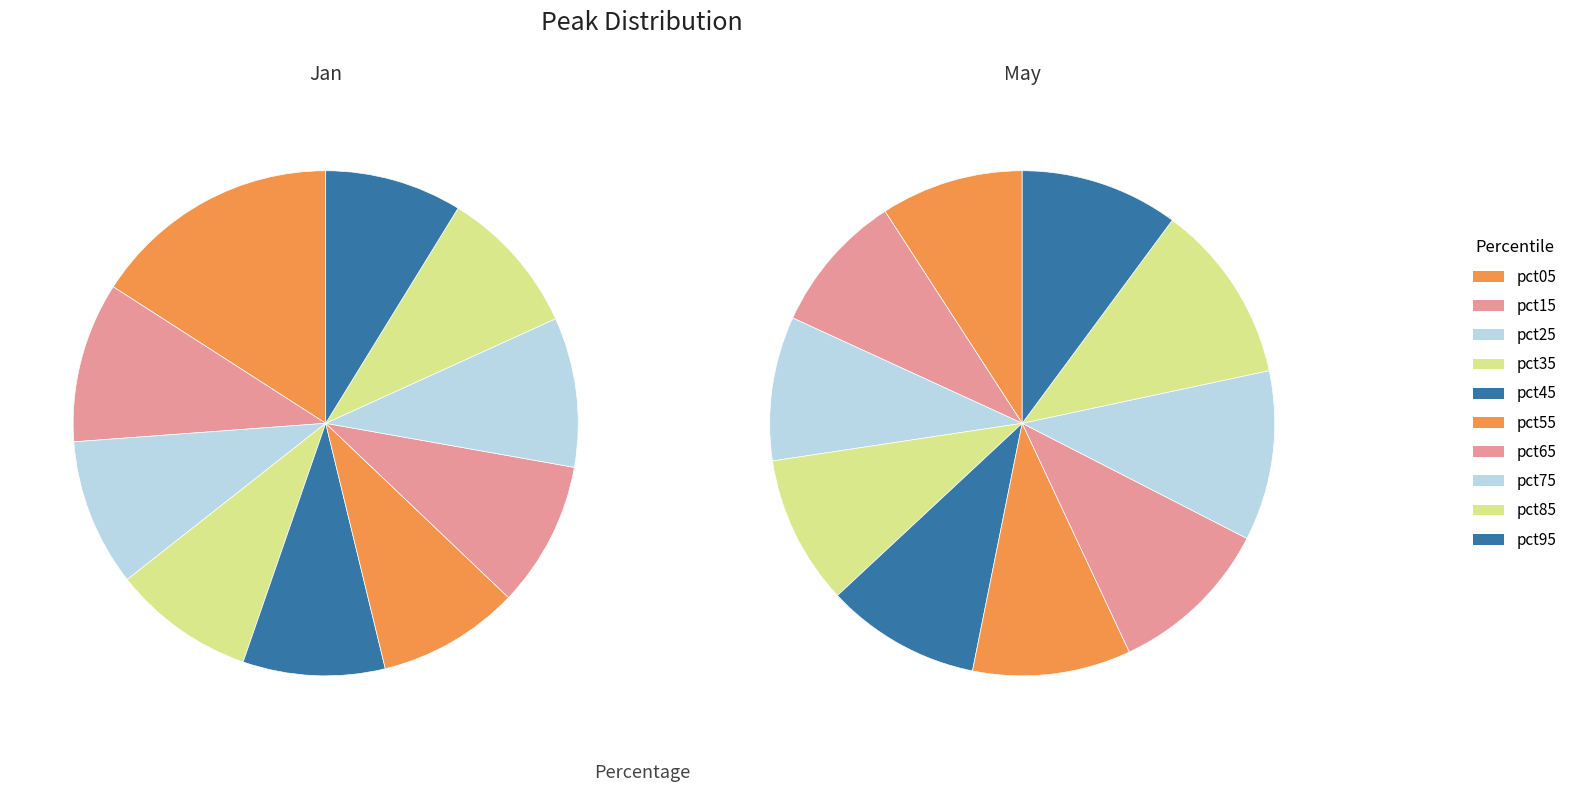

Does pct65 account for over 50% of the chart?

No